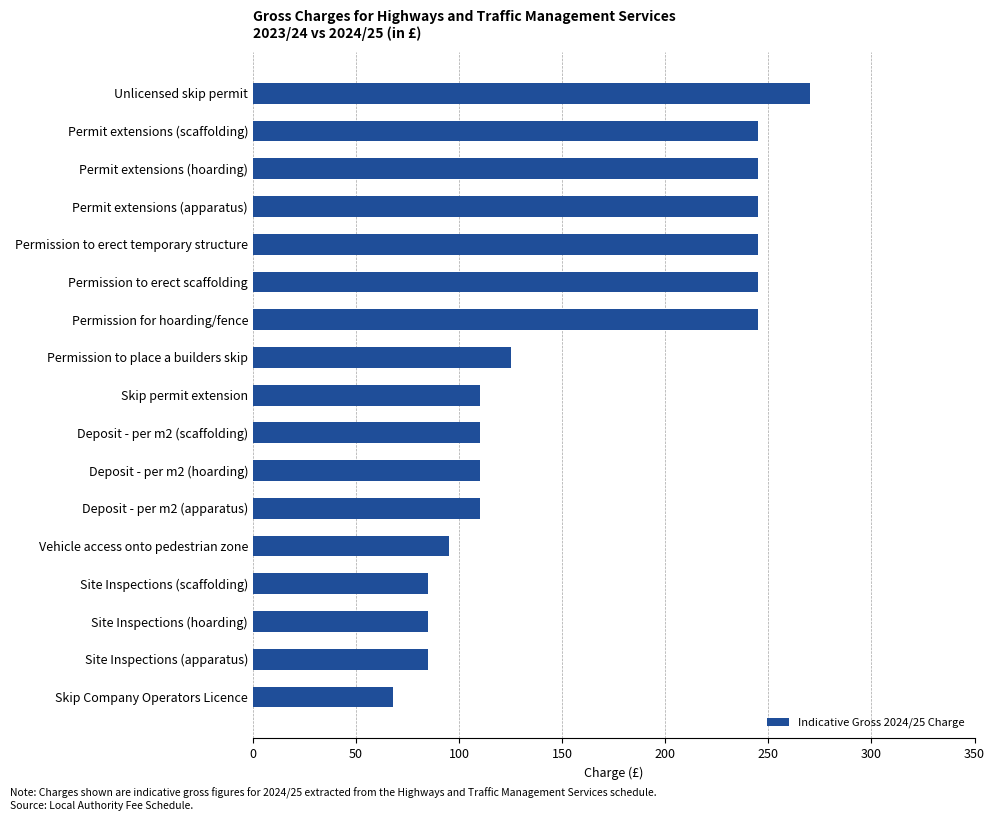

What is the smallest value displayed?

68.2